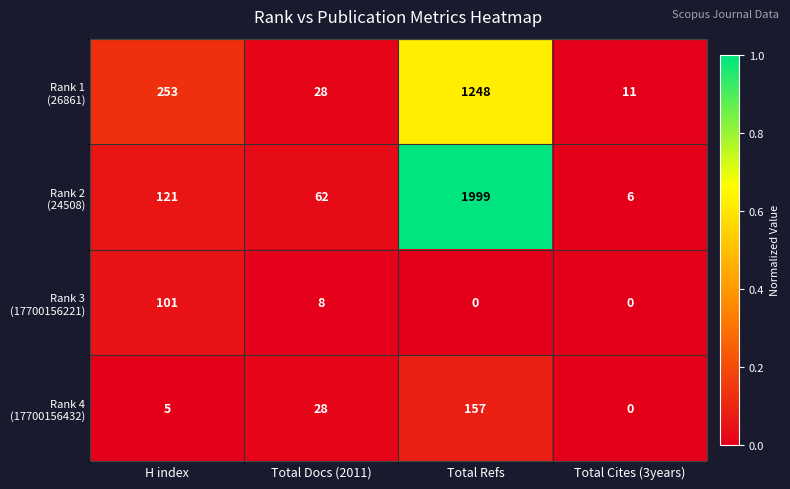

What is the difference between the highest and lowest values at Total Refs?

1999